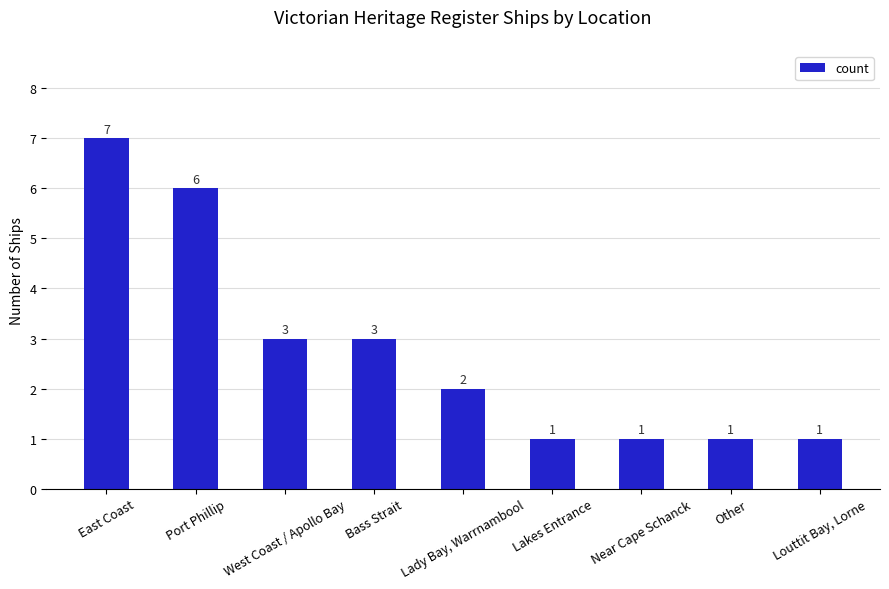

What is the ratio of the value at West Coast / Apollo Bay to the value at Port Phillip?

0.5